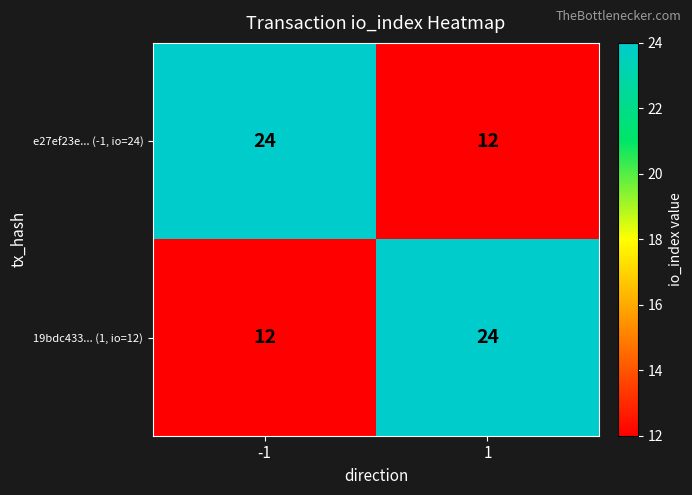

What is the maximum value shown in the chart?

24